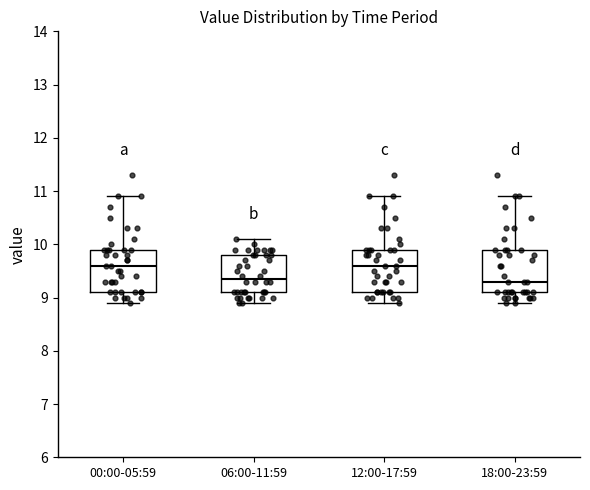

Where does the median line of the box for 18:00-23:59 sit on the y-axis? The values are not printed on the chart, so give them approximately, as read against the axis.

9.3